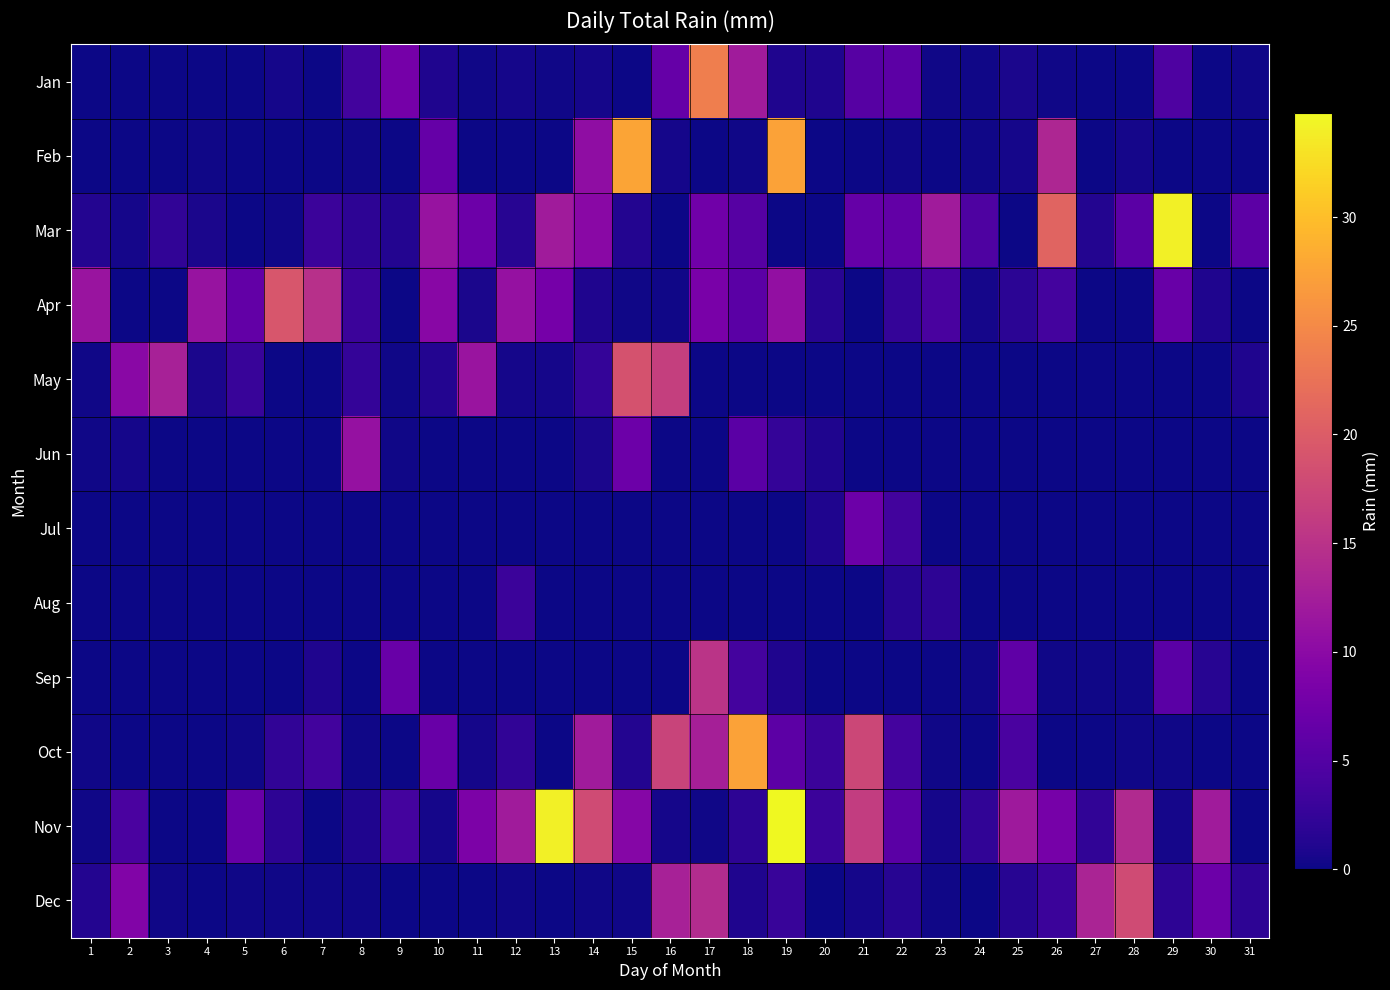

At which category is the sum across all series the highest?

19